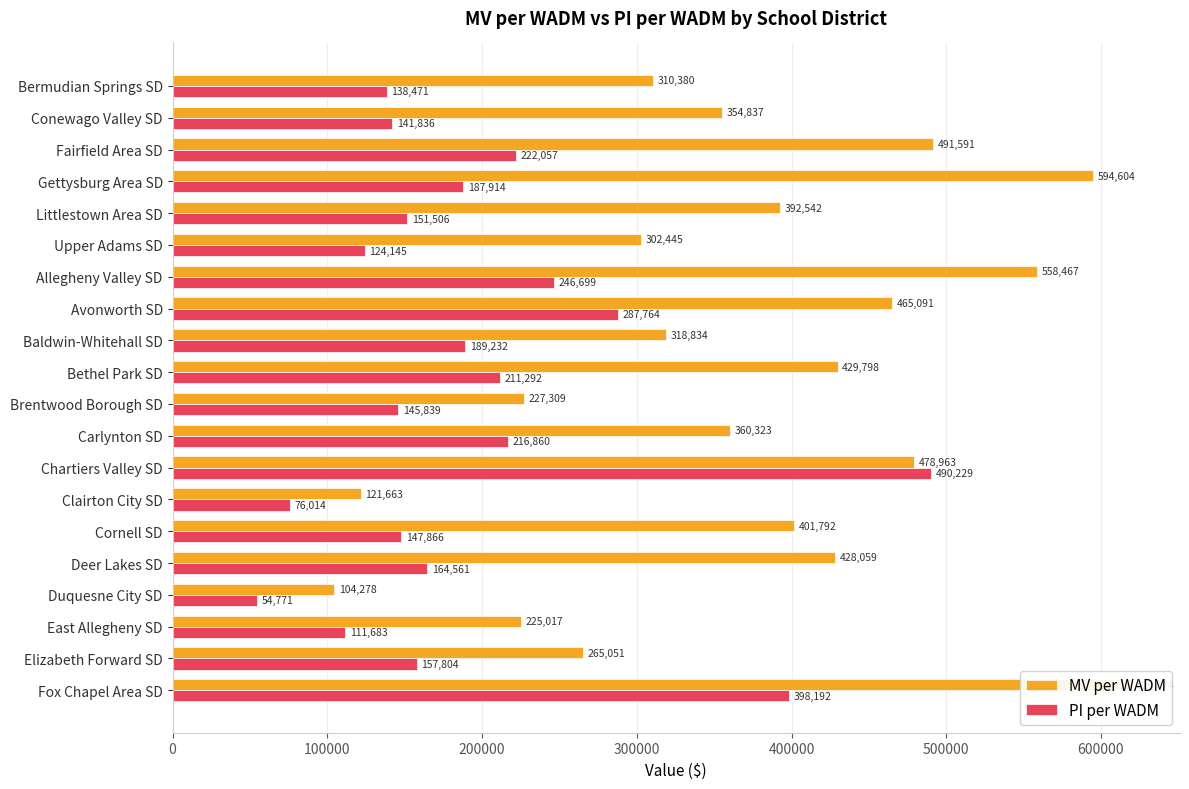

Which series changed the most between Cornell SD and Elizabeth Forward SD?

MV per WADM